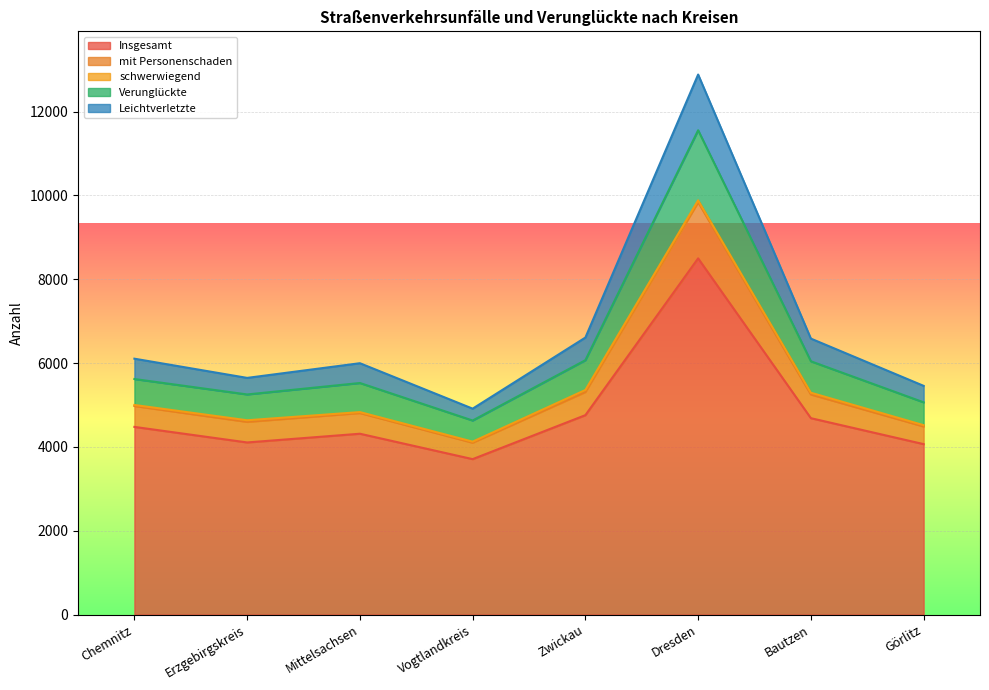

What is the label of the 3rd point from the left?

Mittelsachsen